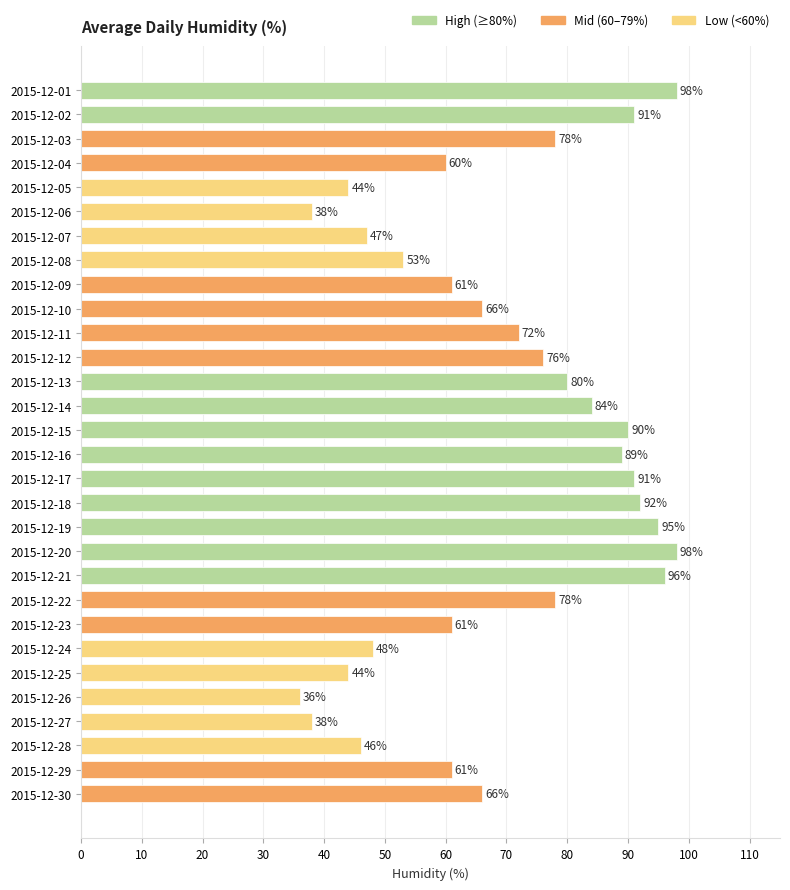

Reading top to bottom, extract all data points from this chart.

98	91	78	60	44	38	47	53	61	66	72	76	80	84	90	89	91	92	95	98	96	78	61	48	44	36	38	46	61	66